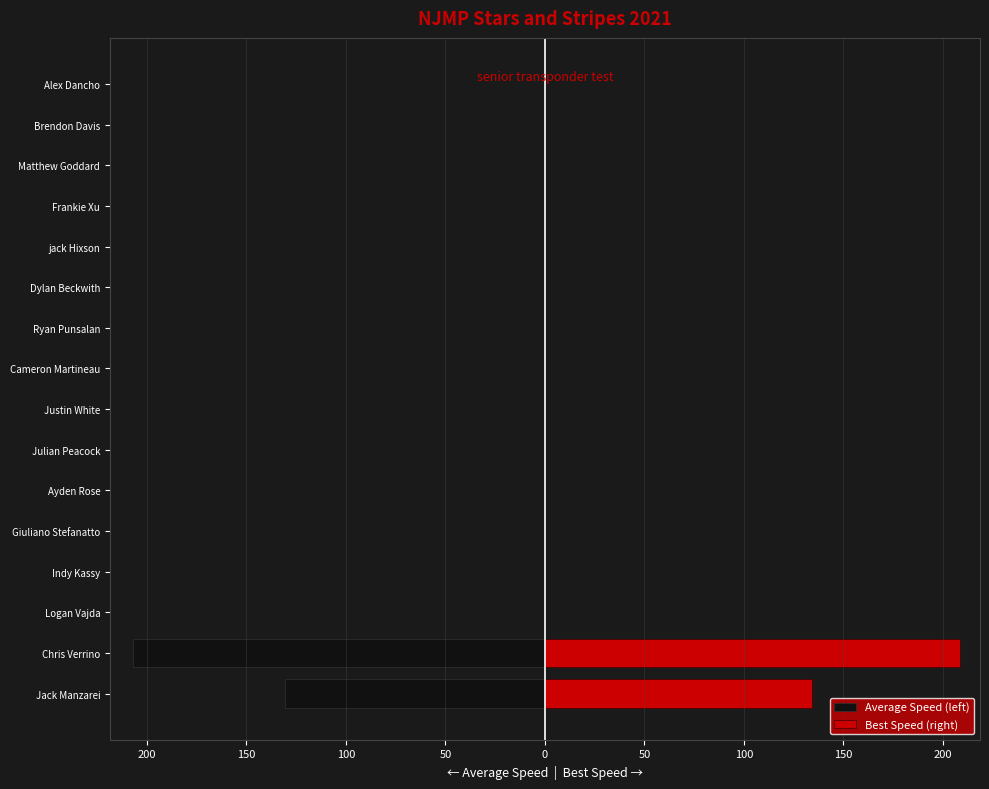

Does the chart contain any negative values?

Yes